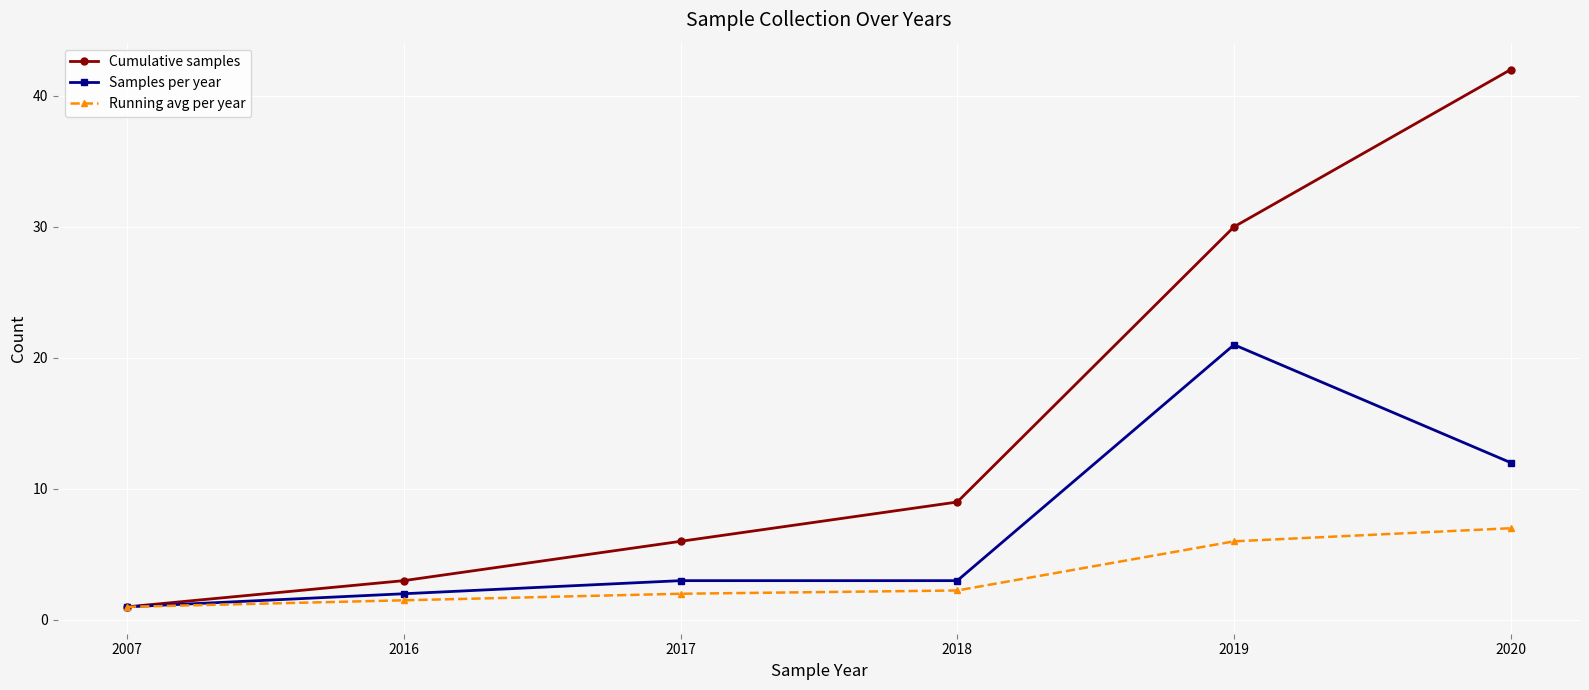

True or false: Cumulative samples has more than 2 points higher than both neighbors.

False